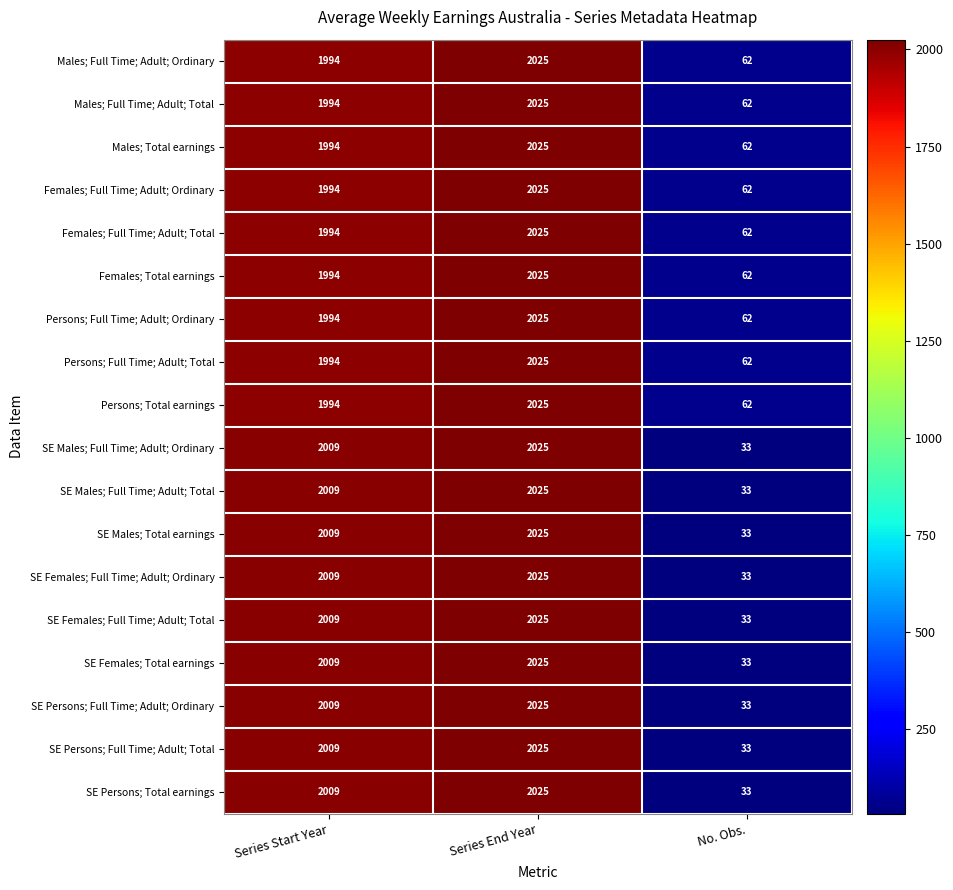

List the labels in order of Persons; Full Time; Adult; Total value, smallest first.

No. Obs., Series Start Year, Series End Year